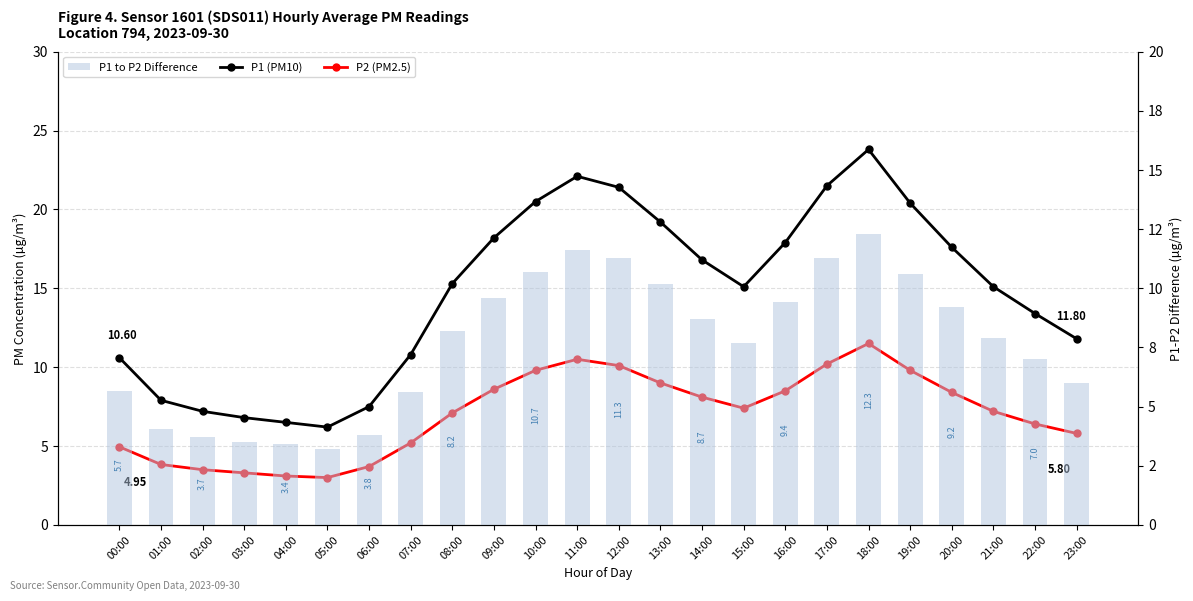

Where is P1 to P2 Difference nearest to the value 7?

22:00